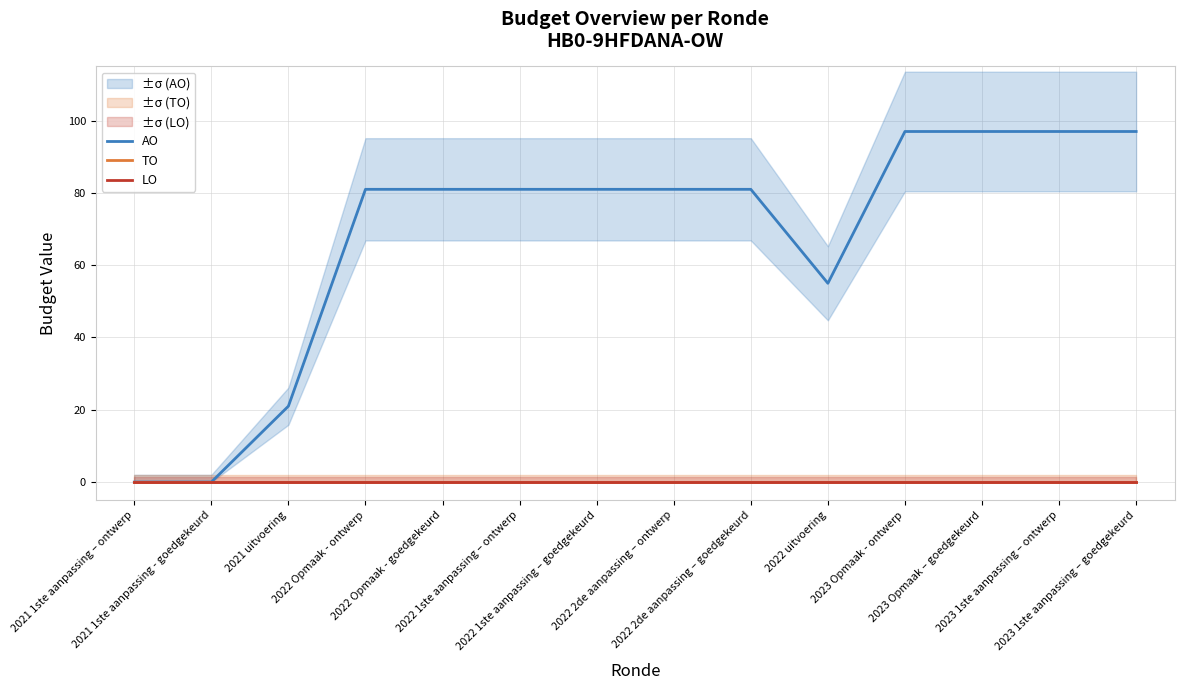

True or false: AO and TO intersect in this chart.

False